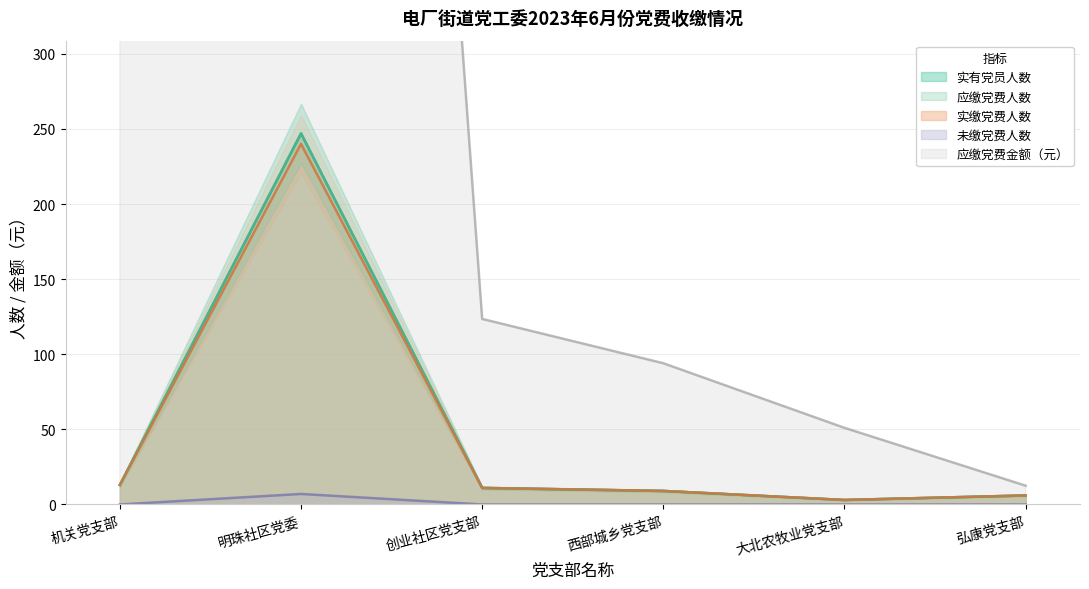

What are all the series names shown in the legend?

实有党员人数, 应缴党费人数, 实缴党费人数, 未缴党费人数, 应缴党费金额（元）